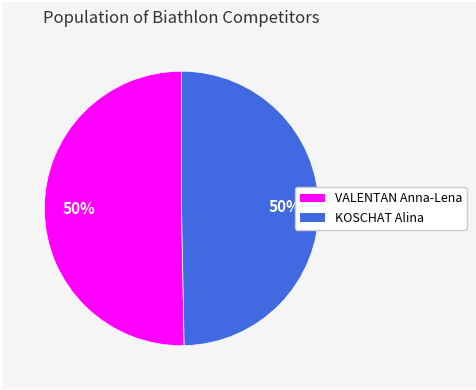

How many slices are in this pie chart?

2